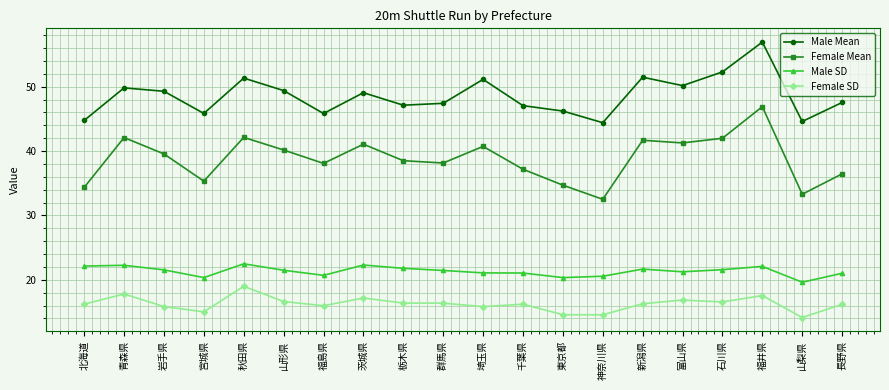

True or false: Female Mean and Male SD intersect in this chart.

False